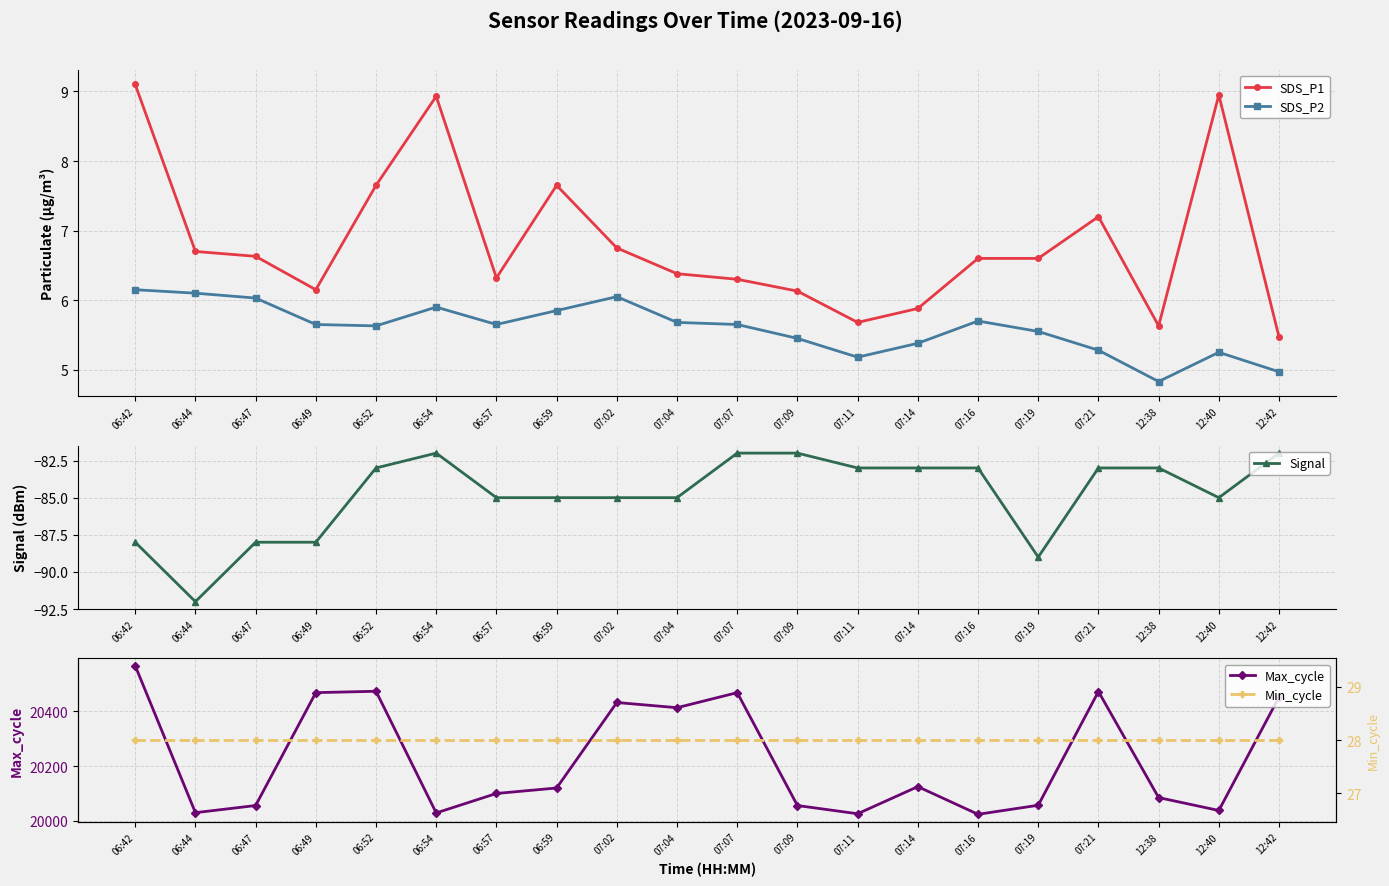

What position from the right is 06:52?

16